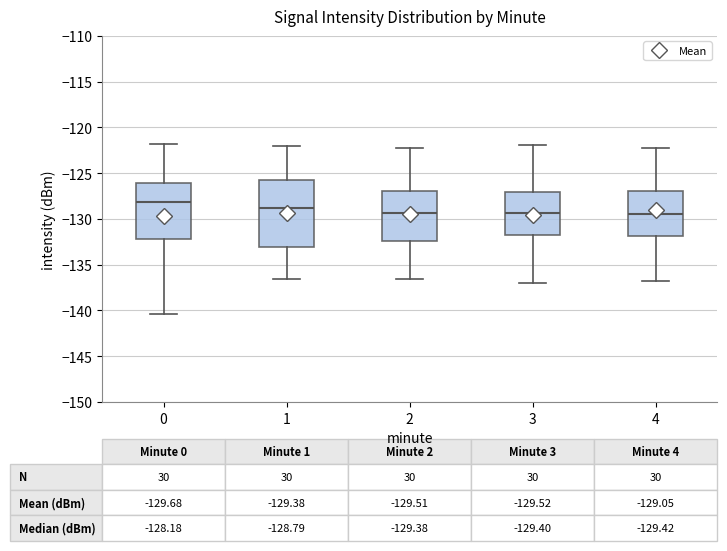

Comparing the boxes themselves (not the whiskers), which one is the tallest?

1